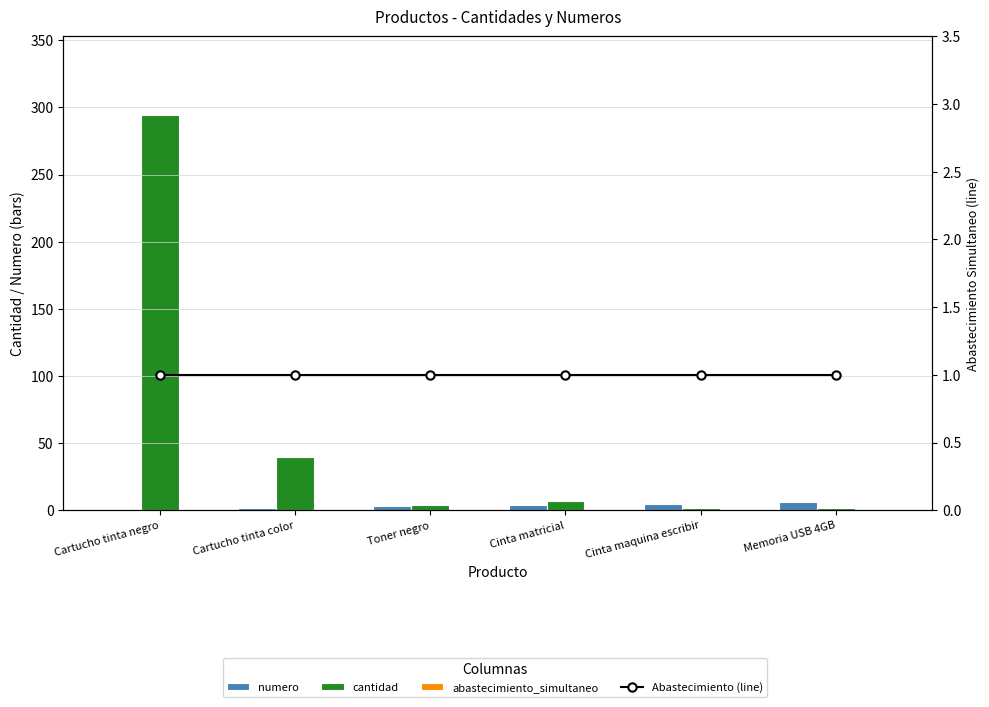

True or false: Abastecimiento (line) has a value of 2 at Cartucho tinta negro.

False